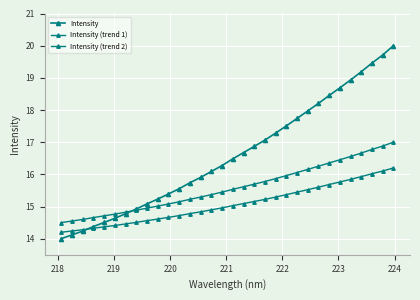

Does the chart have visible grid lines?

Yes